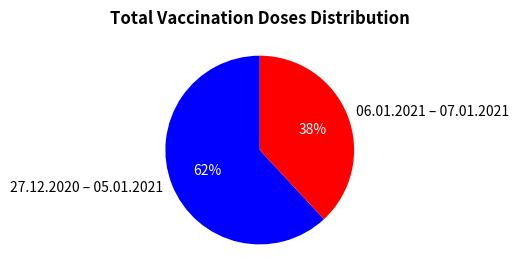

Do 27.12.2020 – 05.01.2021 and 06.01.2021 – 07.01.2021 together represent more than half of the pie?

Yes